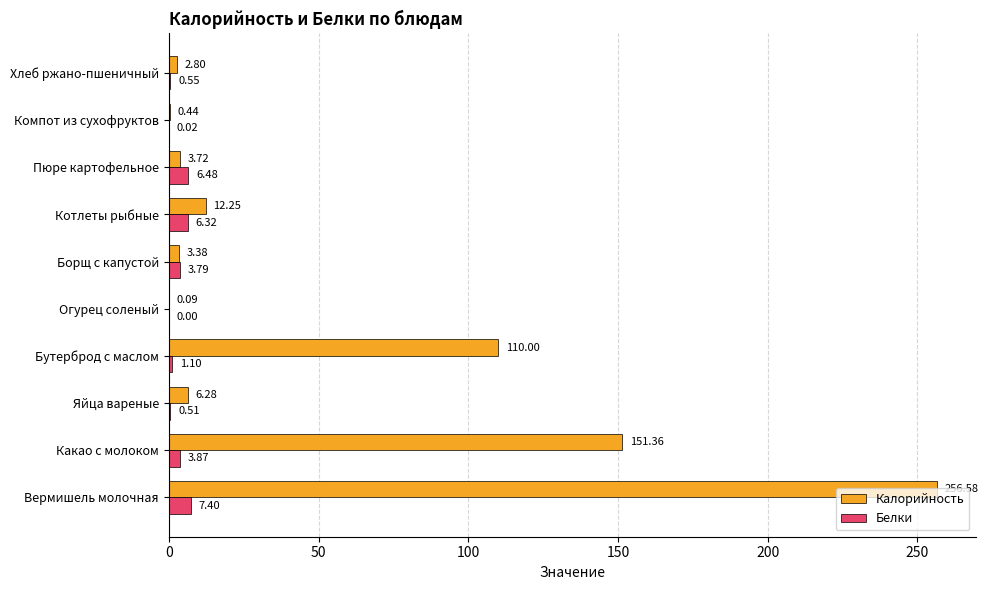

Which category has the highest value across all series?

Вермишель молочная